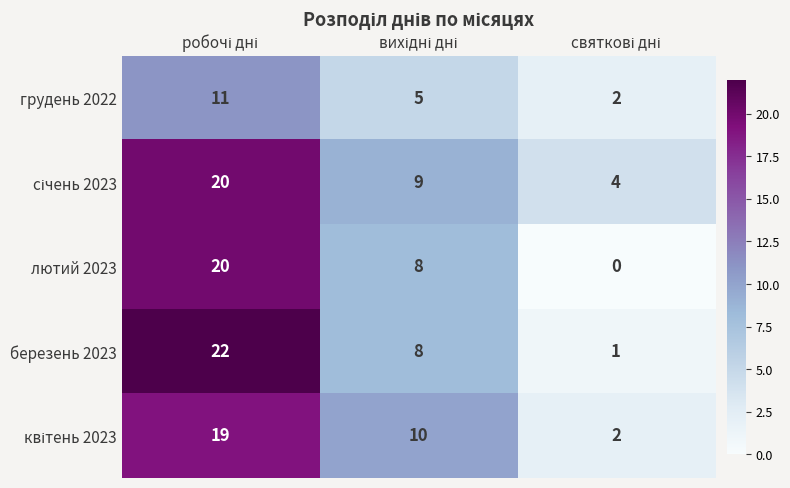

What is the difference between the maximum and minimum values in the березень 2023 series?

21